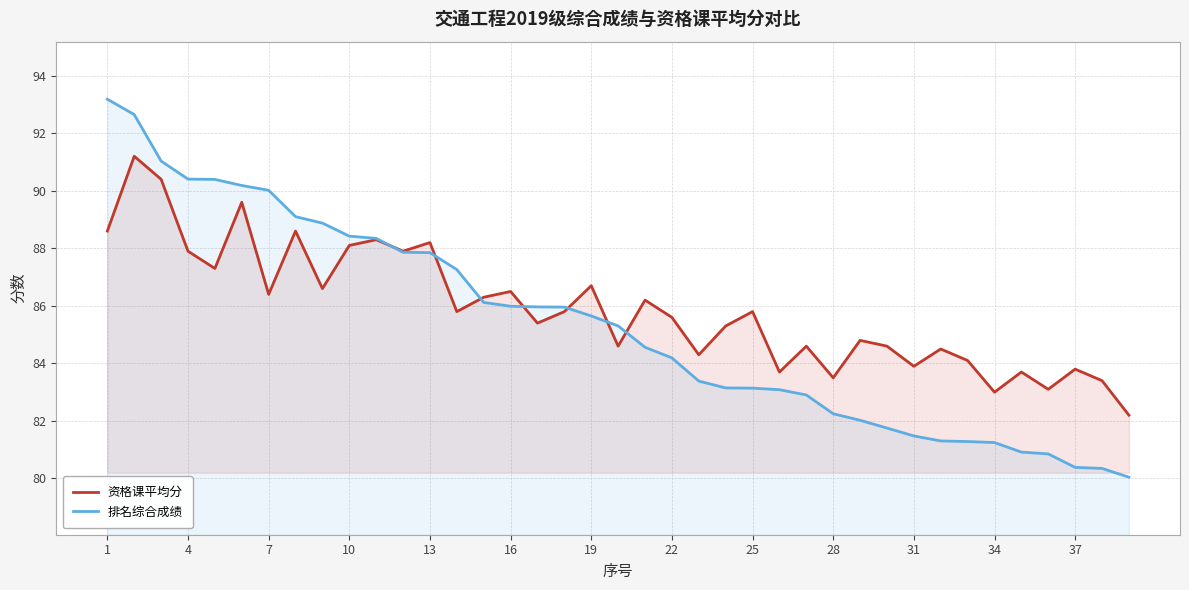

After their last crossing, which series has the higher values: 排名综合成绩 or 资格课平均分?

资格课平均分